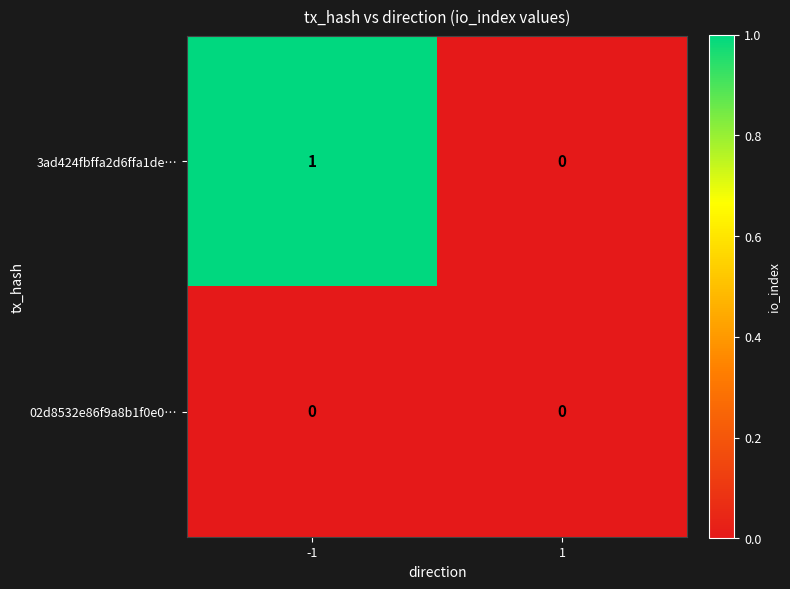

Between -1 and 1, which series saw the biggest shift?

3ad424fbffa2d6ffa1de…